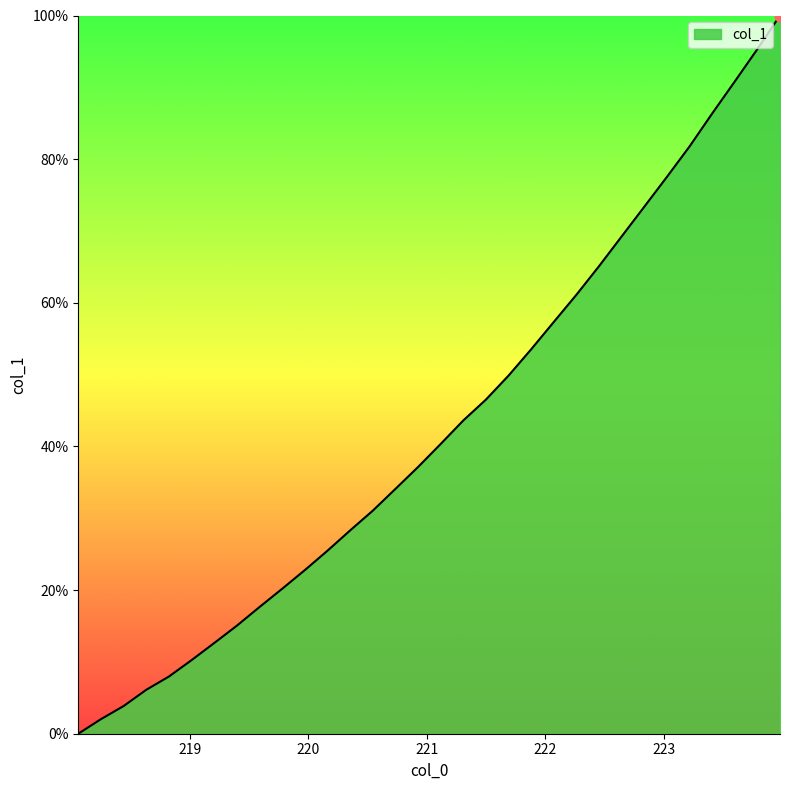

What is the difference between the maximum and minimum values?

100.0